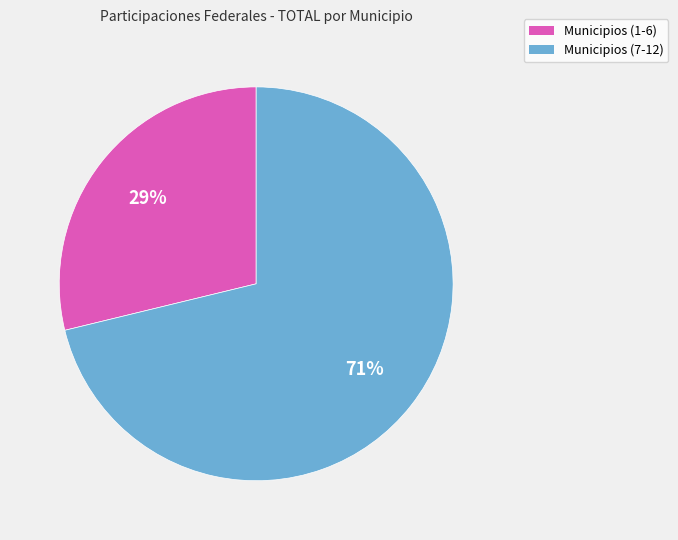

To the nearest percent, what is the average slice percentage?

50%